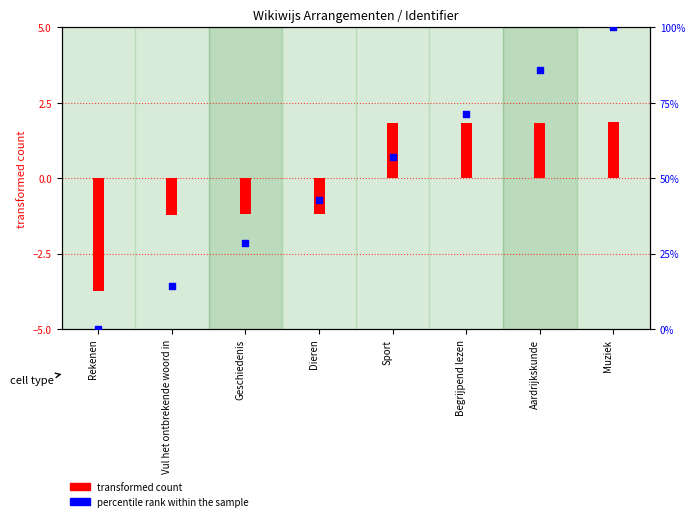

Which has a higher value, Dieren or Vul het ontbrekende woord in?

Dieren